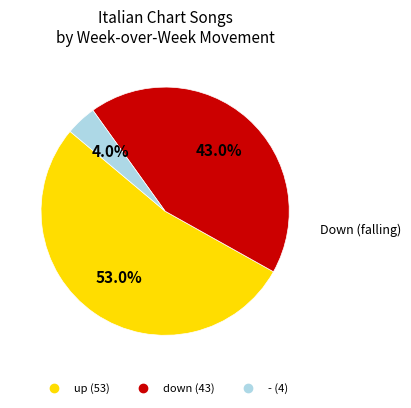

To the nearest percent, what is the difference between the up and - slice percentages?

49%